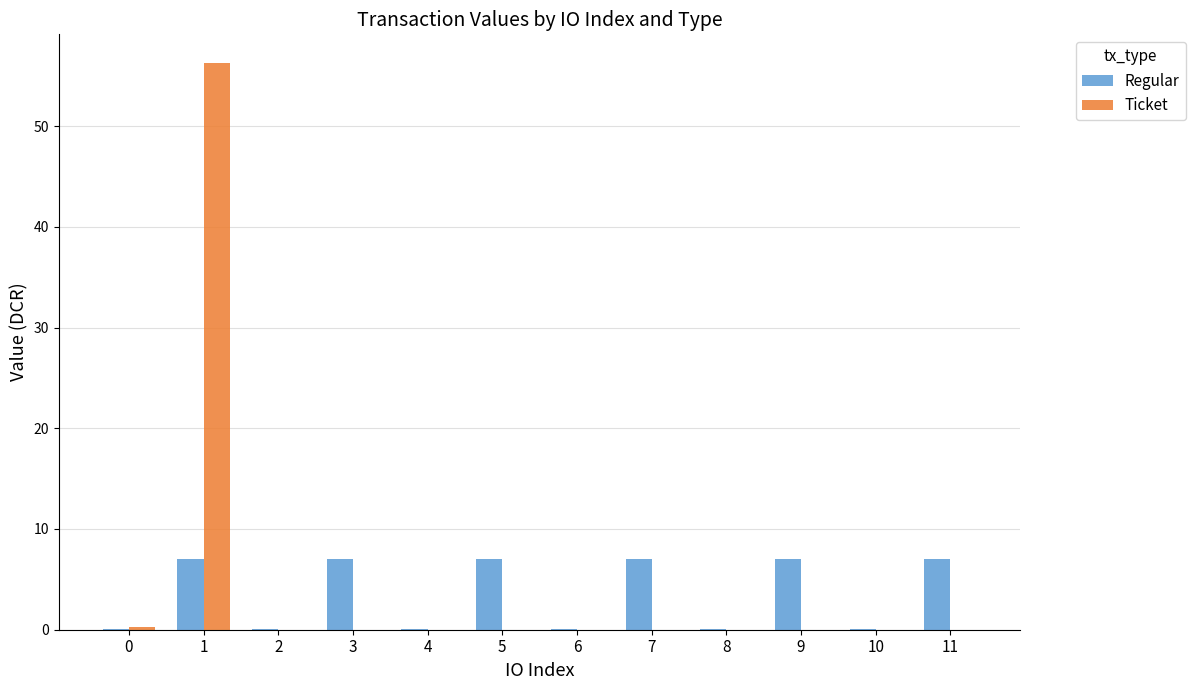

What is the greatest value displayed?

56.3